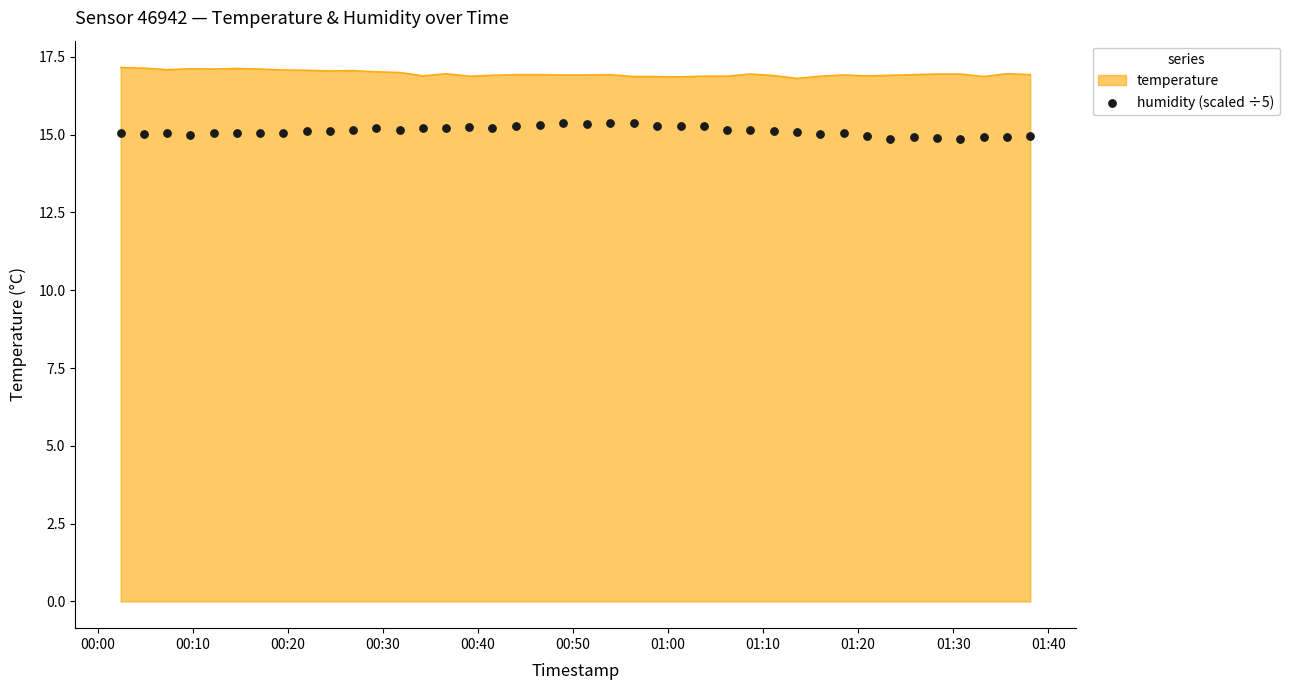

What is the minimum value for temperature?

16.8